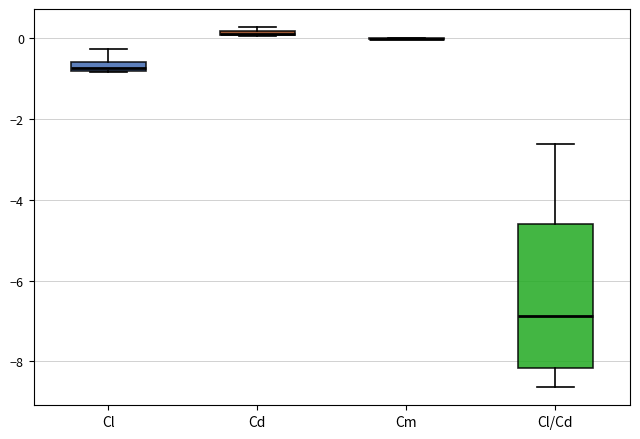

Where is the upper edge of the box for Cd on the y-axis? The values are not printed on the chart, so give them approximately, as read against the axis.

0.2